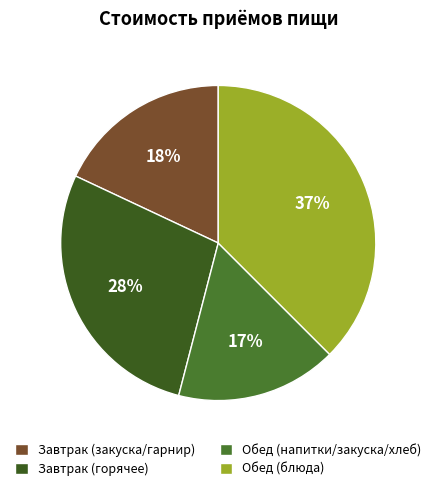

What is the largest slice in the pie chart?

Обед (блюда)